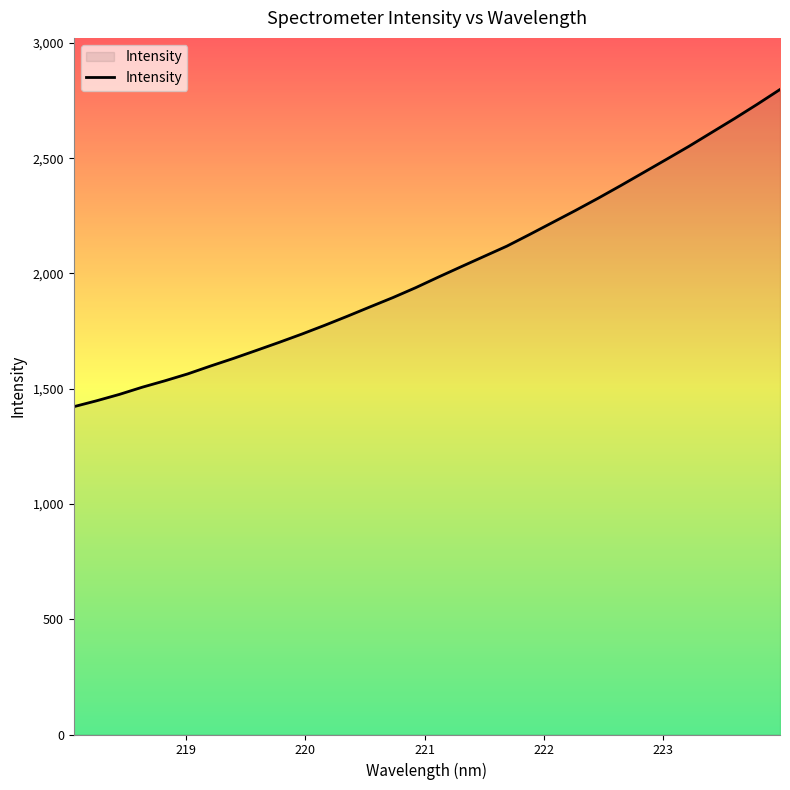

What is the smallest value displayed?

1422.1